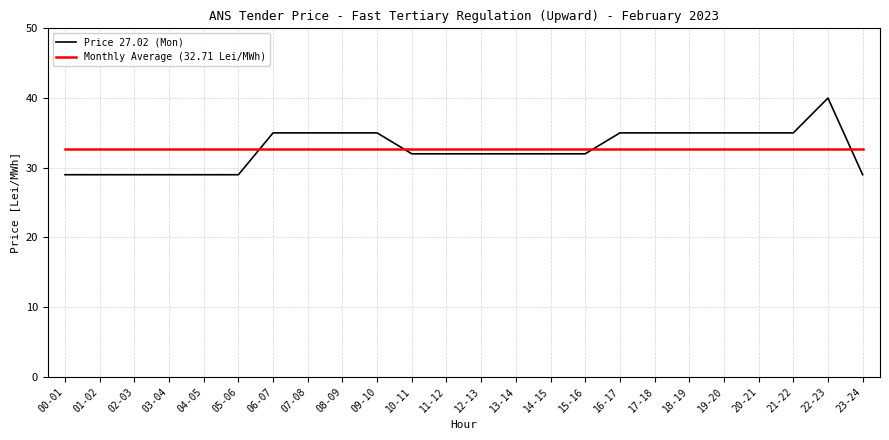

Is it true that Monthly Average (32.71 Lei/MWh) equals 32.7 at 13-14?

True